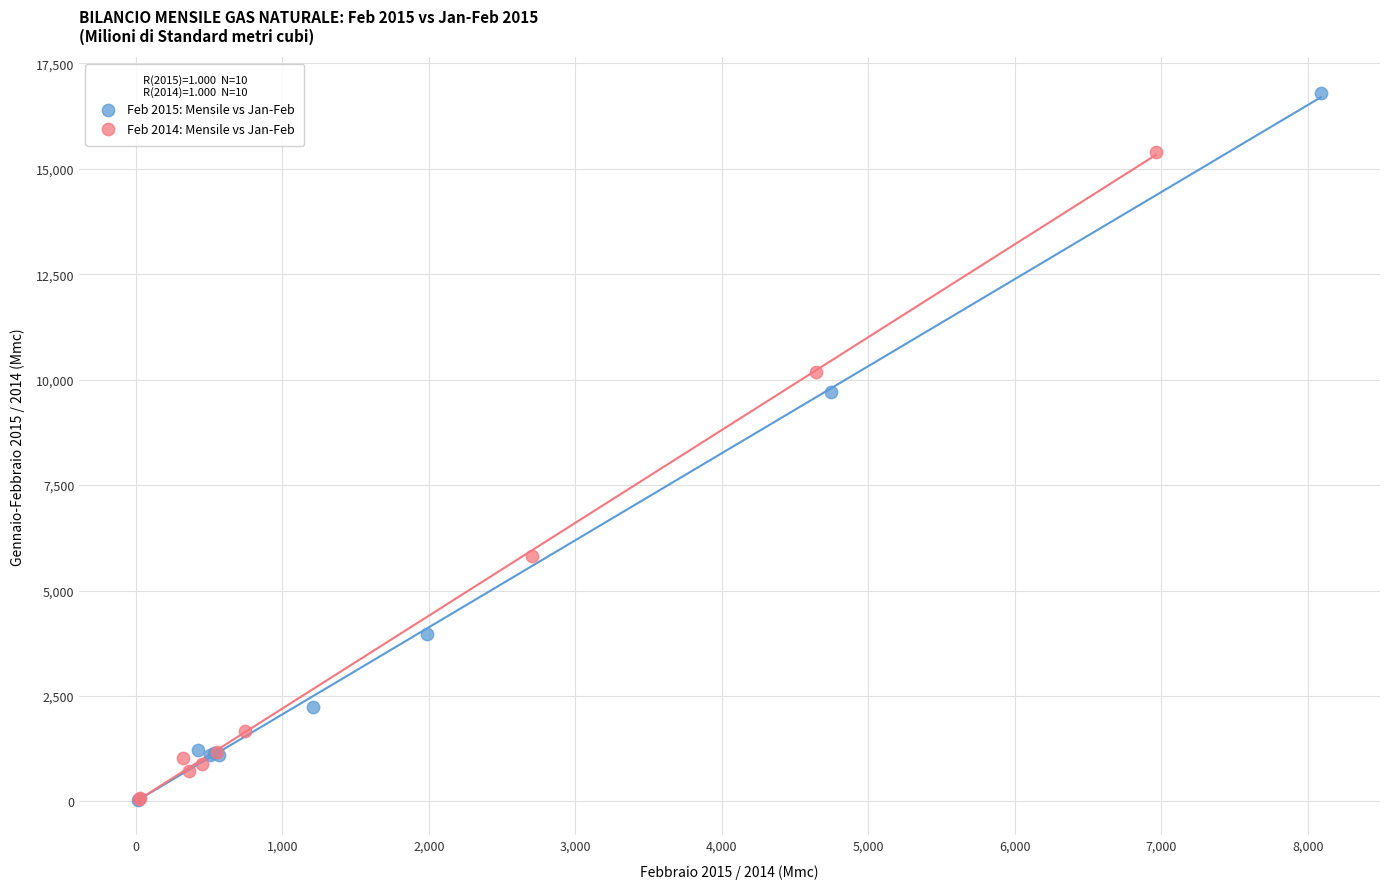

Which series has the widest spread of Y values?

Feb 2015: Mensile vs Jan-Feb